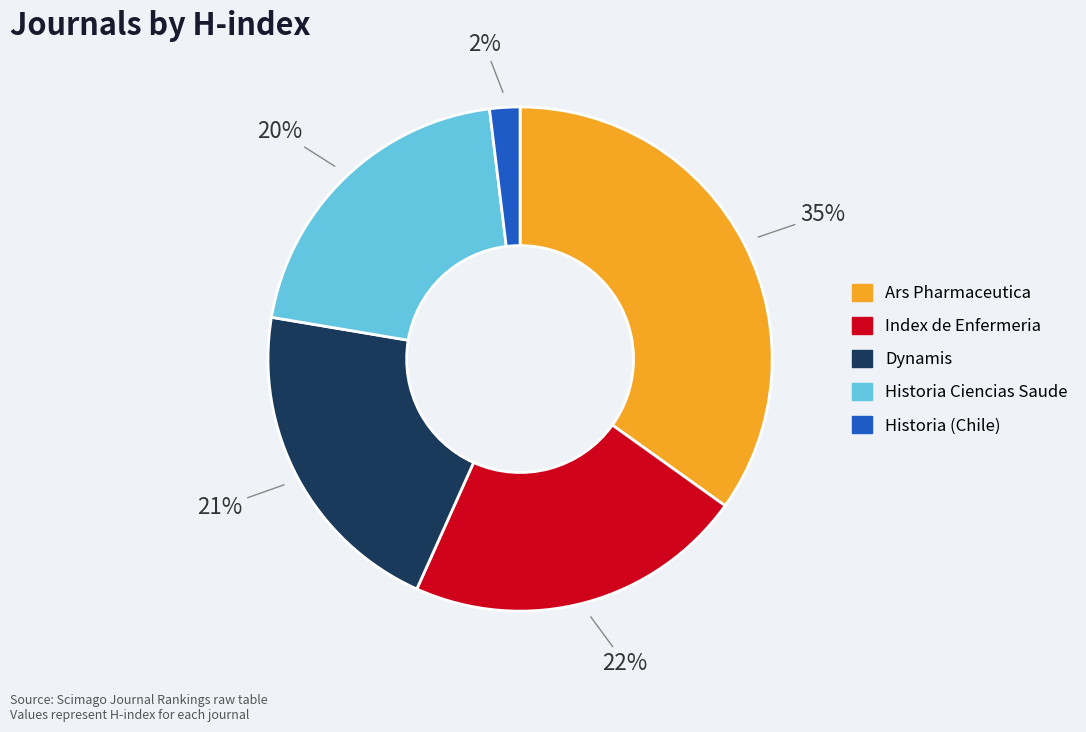

True or false: Dynamis accounts for 21% of the total.

True